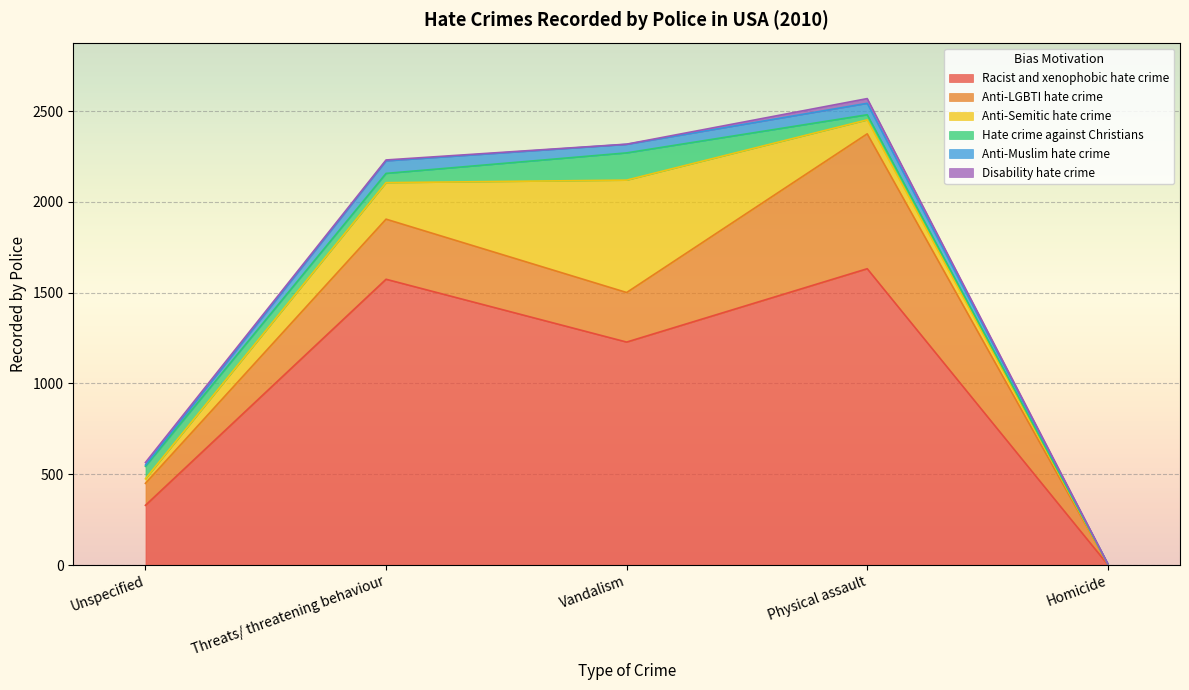

The Racist and xenophobic hate crime series shows 433 at Unspecified. True or false?

False